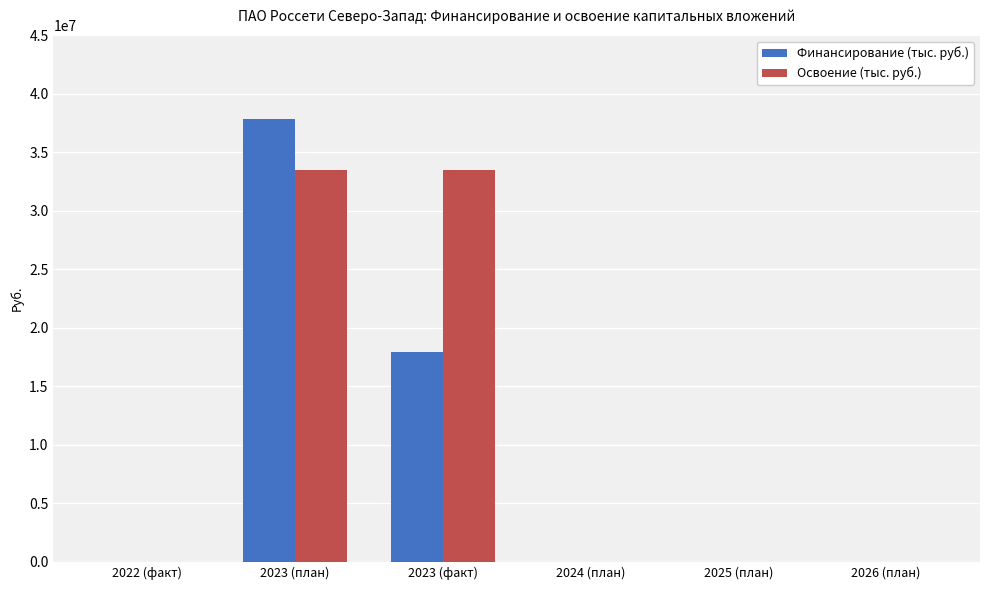

How many values in the Освоение (тыс. руб.) series exceed 0?

2